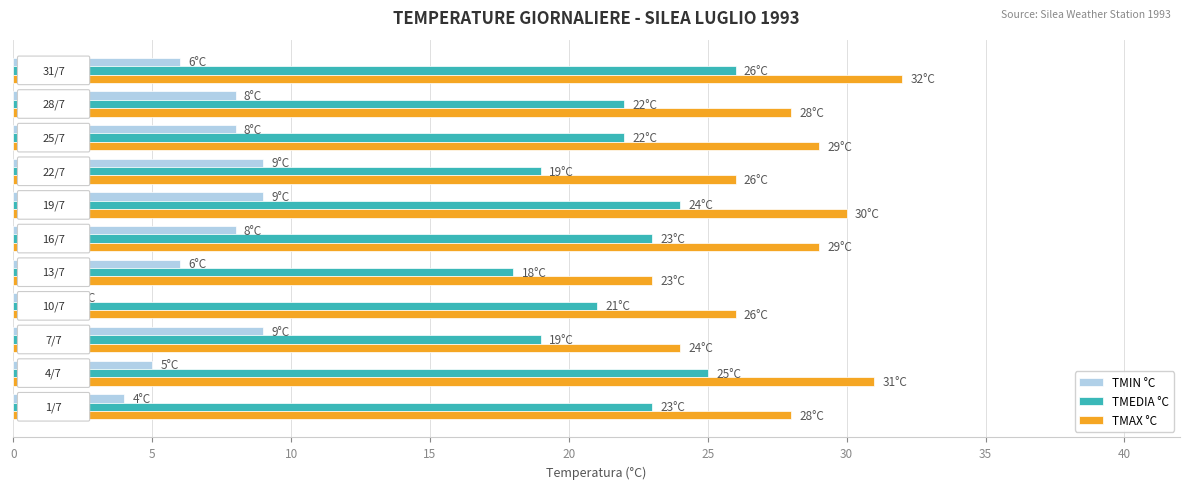

List the series in order of their overall mean, highest first.

TMAX °C, TMEDIA °C, TMIN °C